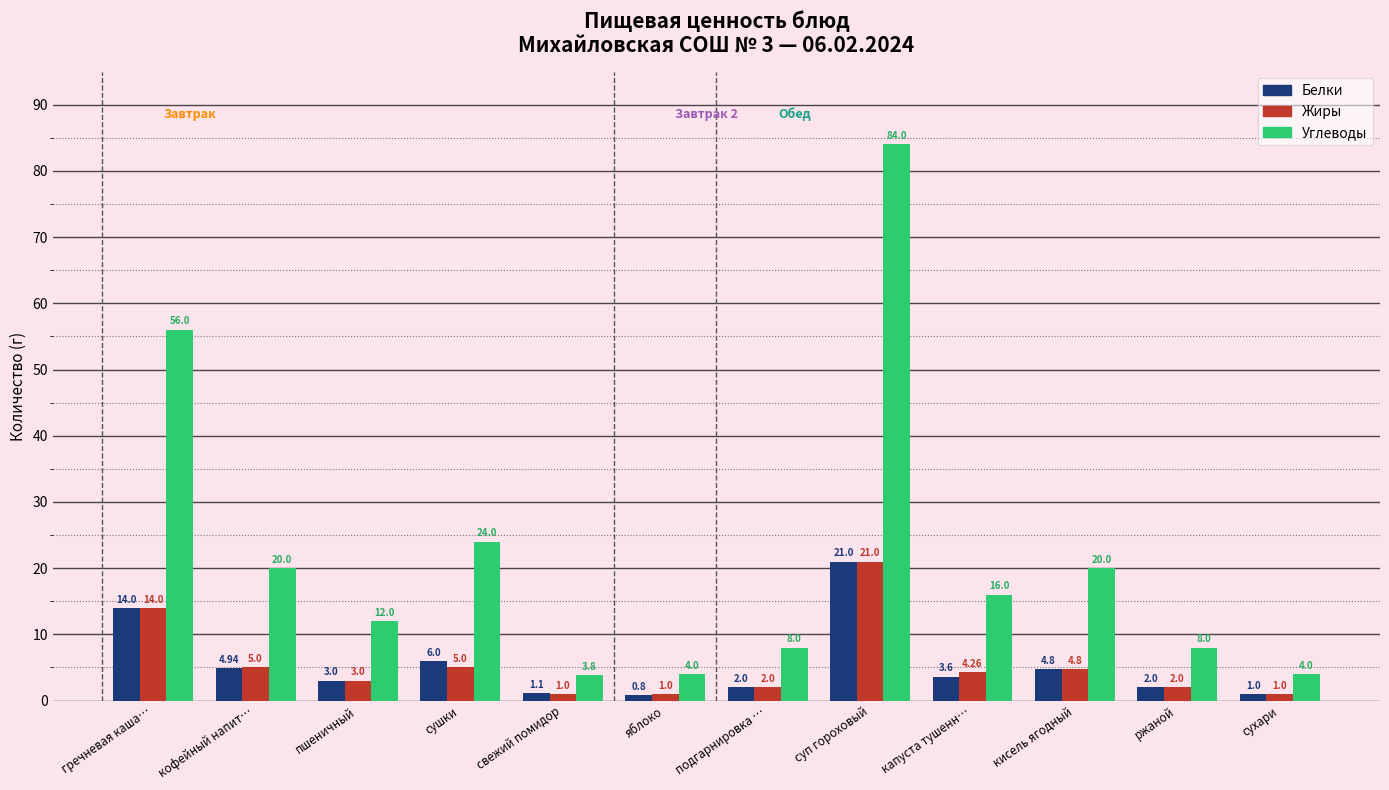

Which series changed the most between суп гороховый and сухари?

Углеводы